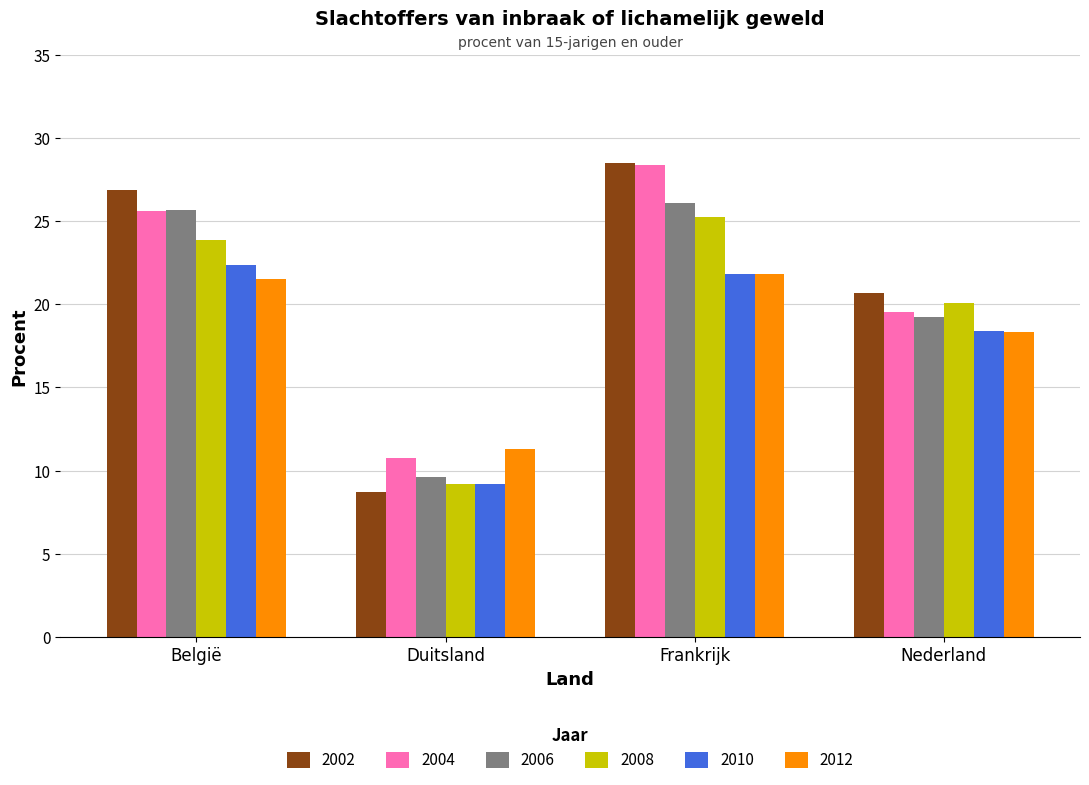

What is the label of the 4th bar from the left?

Nederland